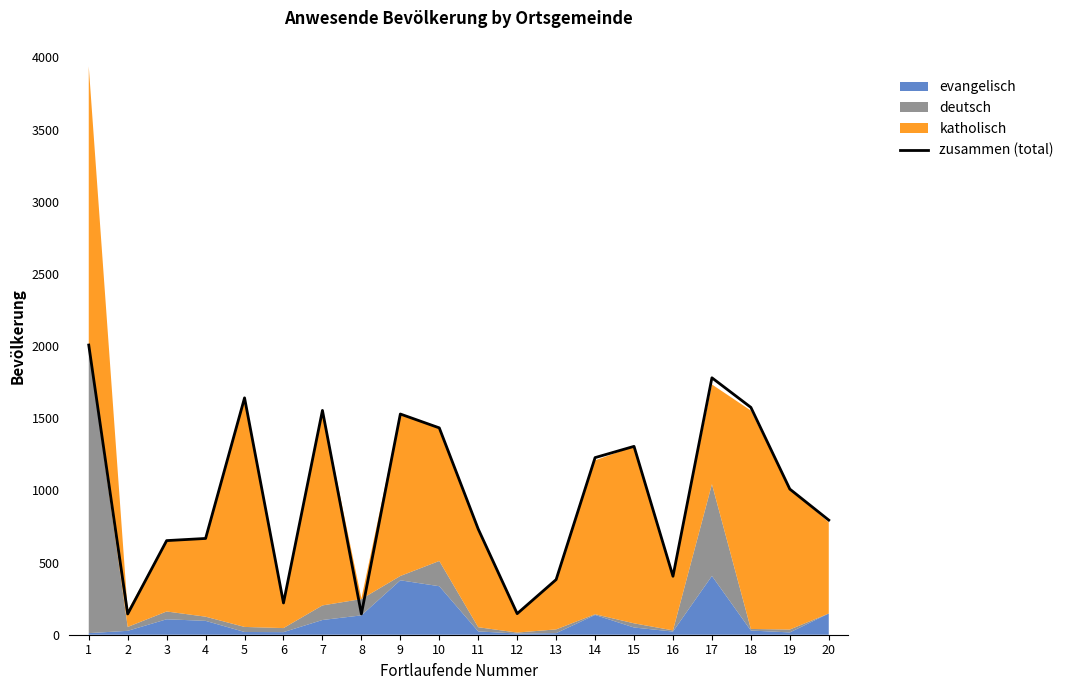

Where is the first local minimum?

2